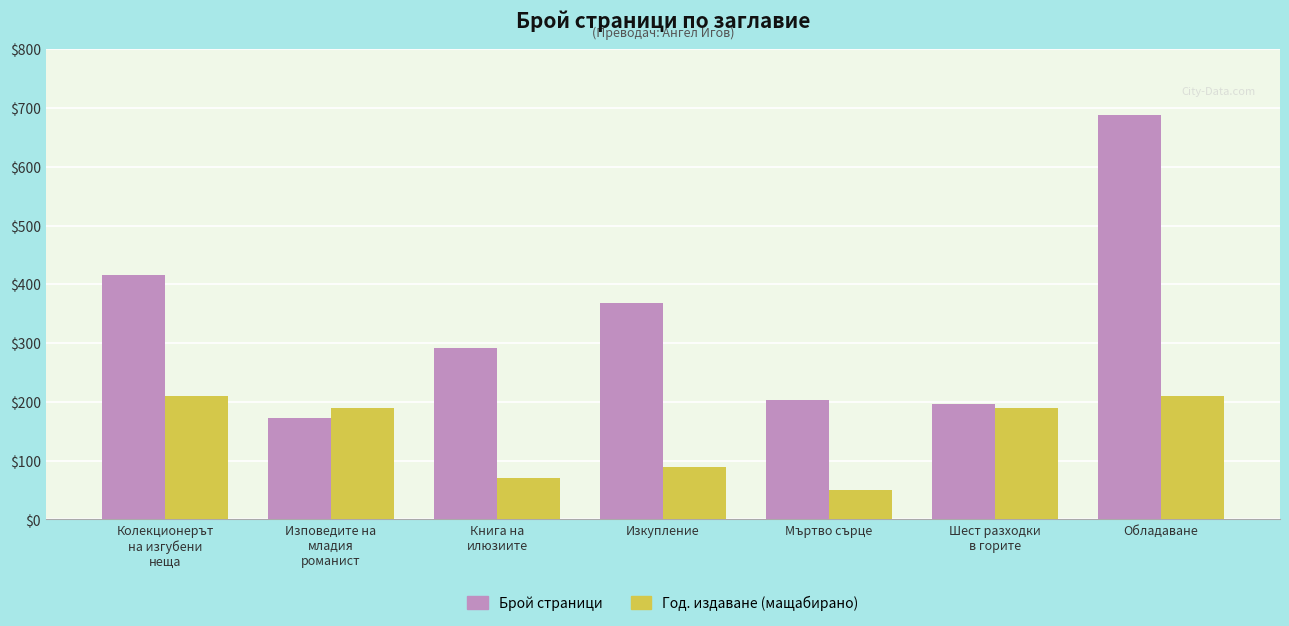

Rank the series by their maximum value, from lowest to highest.

Год. издаване (мащабирано), Брой страници